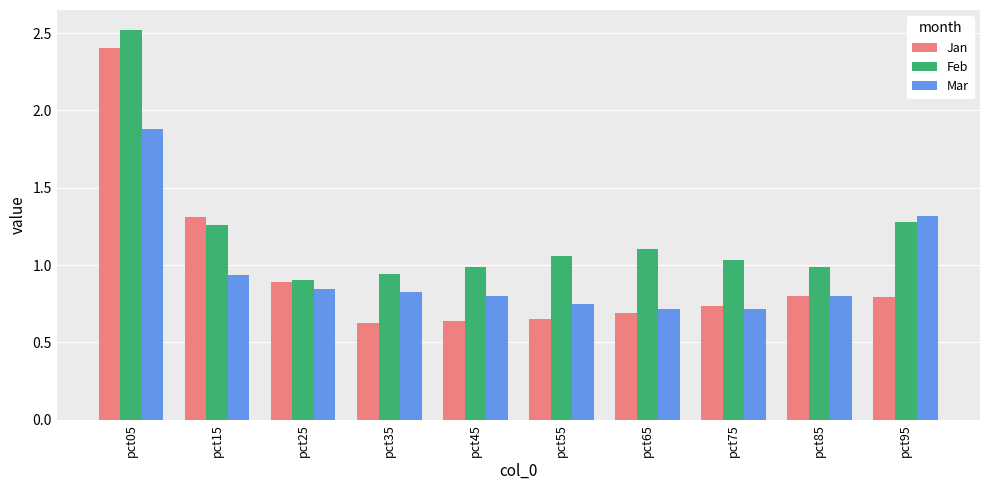

What is the spread (max minus min) of values at pct35?

0.3